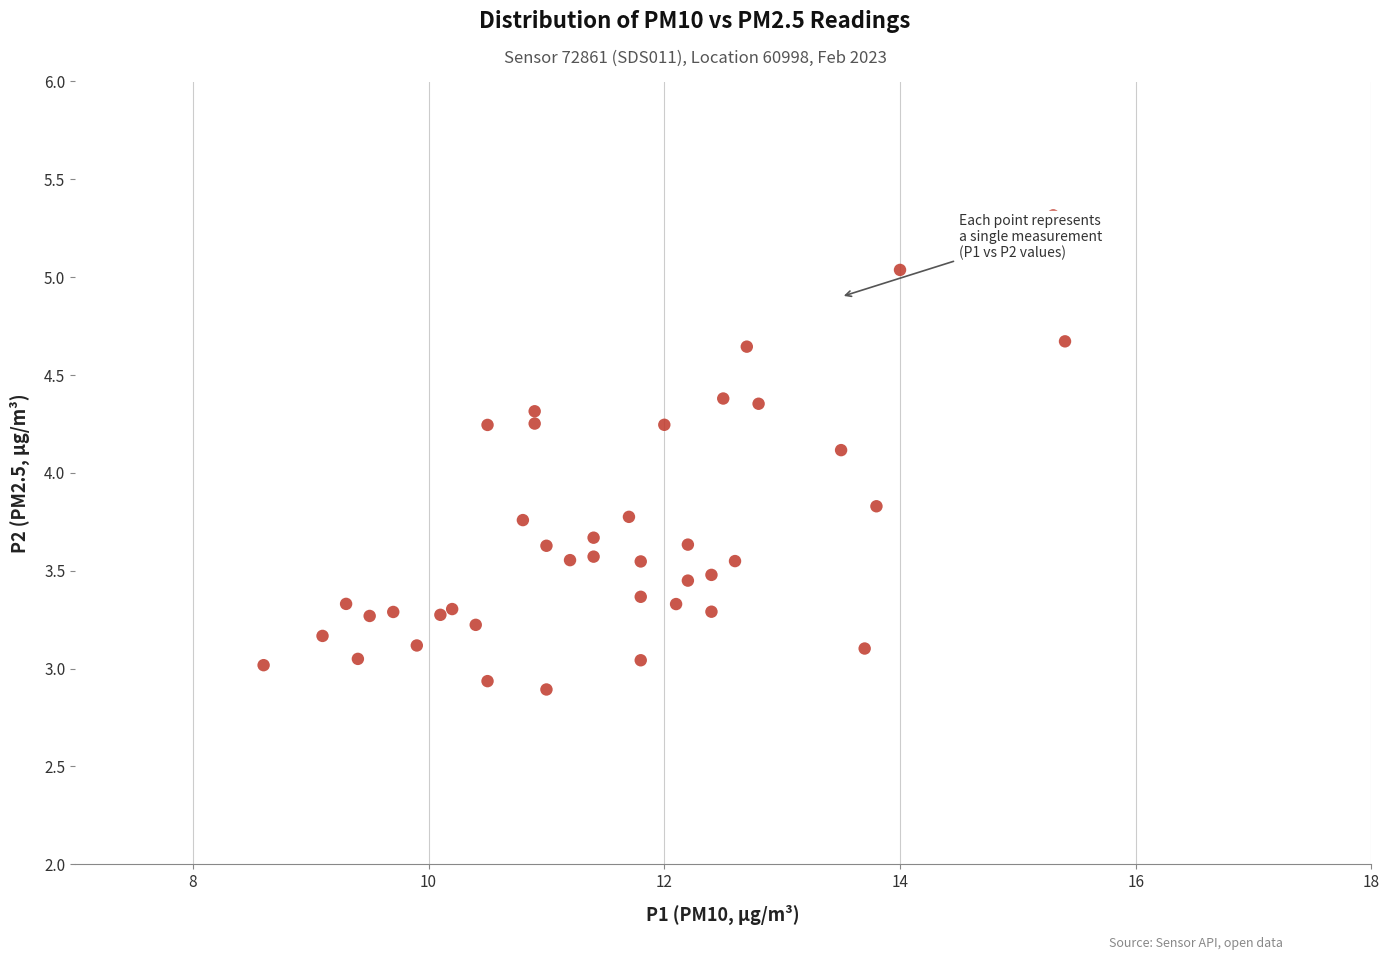

What Y value in the scatter plot is closest to 4?

4.1